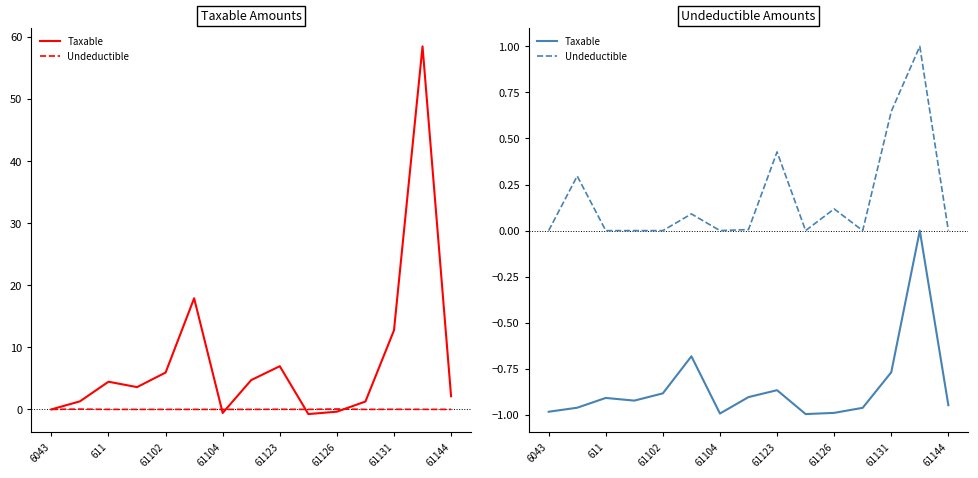

List the series in order of their overall mean, highest first.

Undeductible, Taxable